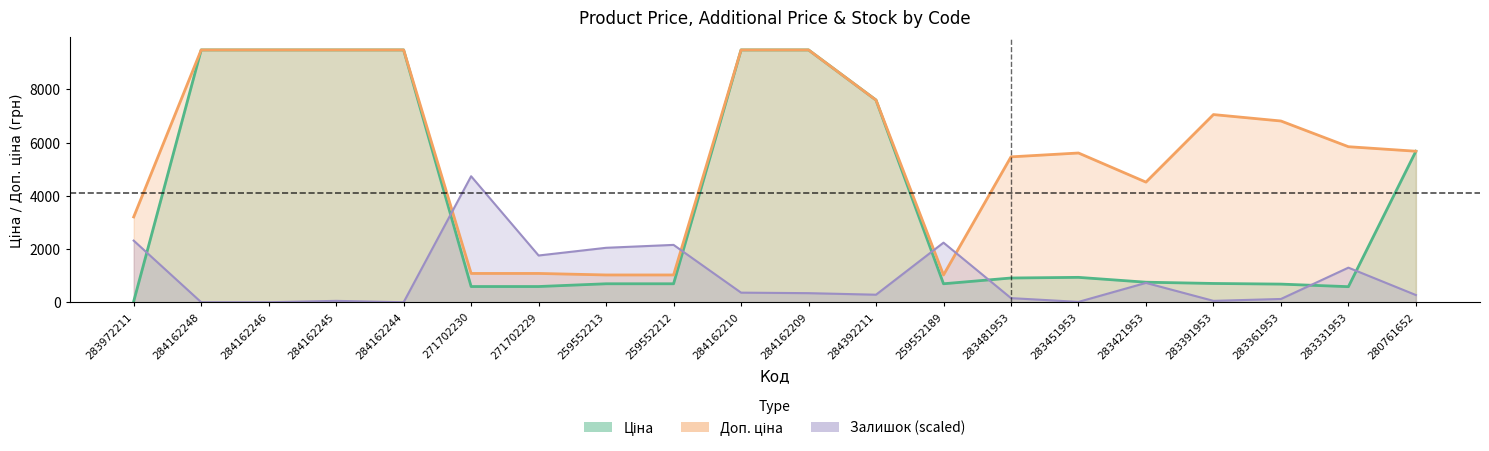

In Залишок, how many points are lower than both neighbors (excluding endpoints)?

5